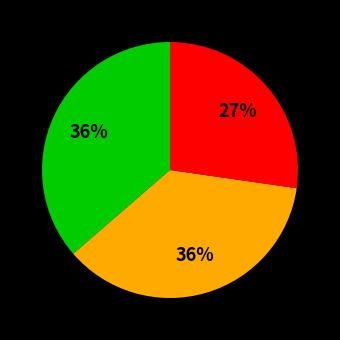

Is there any slice that represents more than half of the pie?

No